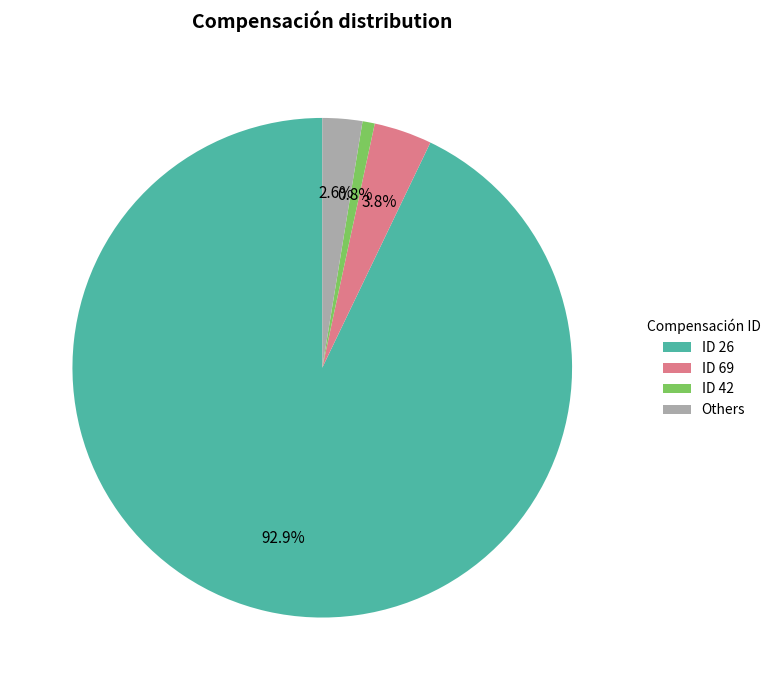

Which category has the biggest portion of the pie?

ID 26